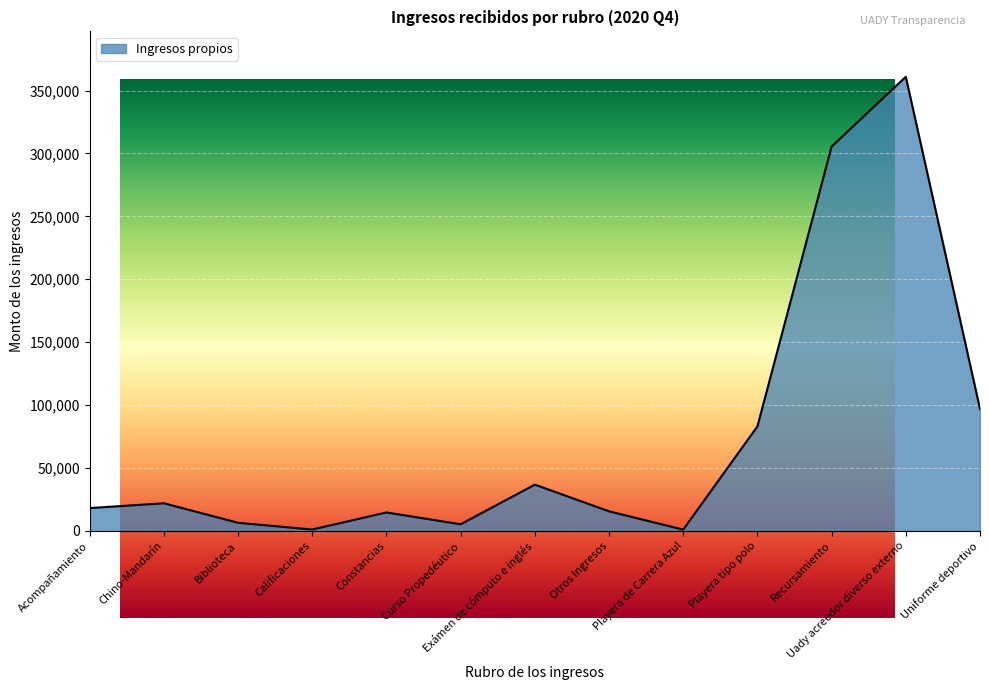

How many values are below 18178?

6